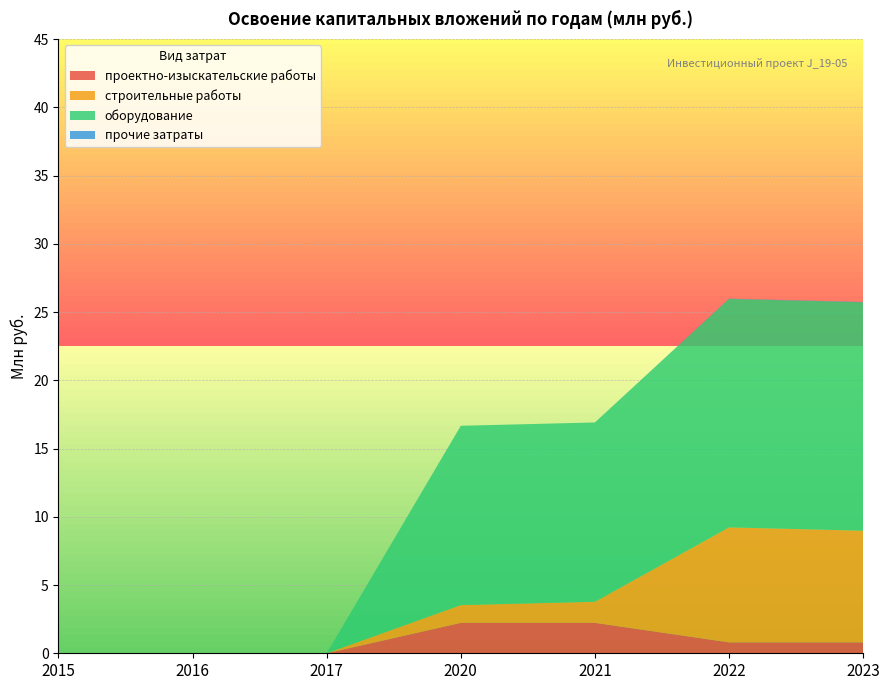

Reading right to left, list all the values displayed in this chart.

проектно-изыскательские работы: 2023=0.8	2022=0.8	2021=2.2	2020=2.2	2017=0.0	2016=0.0	2015=0.0
строительные работы: 2023=8.2	2022=8.4	2021=1.5	2020=1.3	2017=0.0	2016=0.0	2015=0.0
оборудование: 2023=16.7	2022=16.7	2021=13.1	2020=13.1	2017=0.0	2016=0.0	2015=0.0
прочие затраты: 2023=0.0	2022=0.0	2021=0.0	2020=0.0	2017=0.0	2016=0.0	2015=0.0